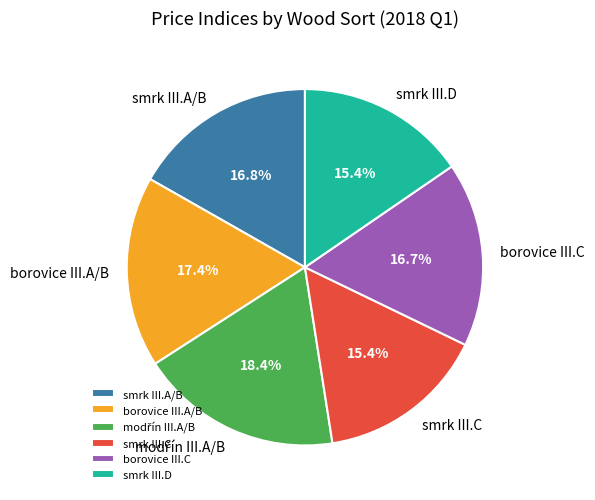

Is borovice III.A/B the majority of the pie?

No